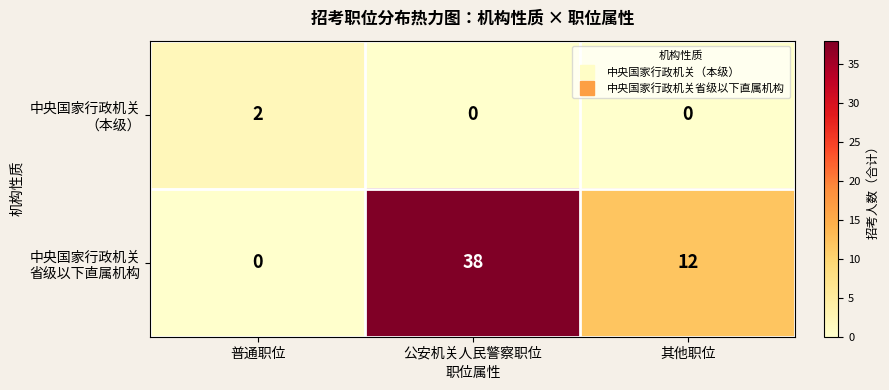

What is the spread (max minus min) of values at 公安机关人民警察职位?

38